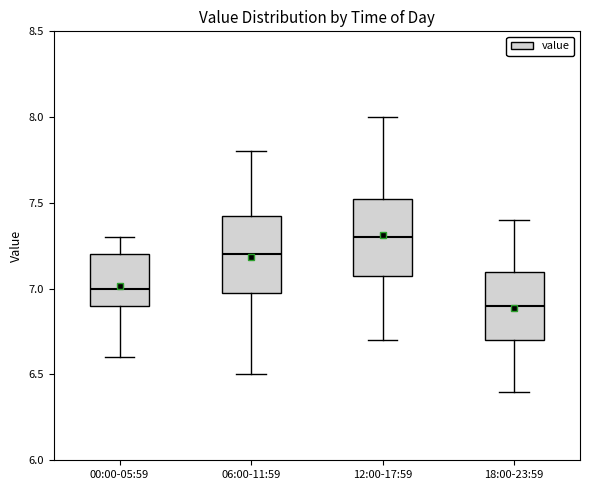

Which box's median line is the highest?

12:00-17:59